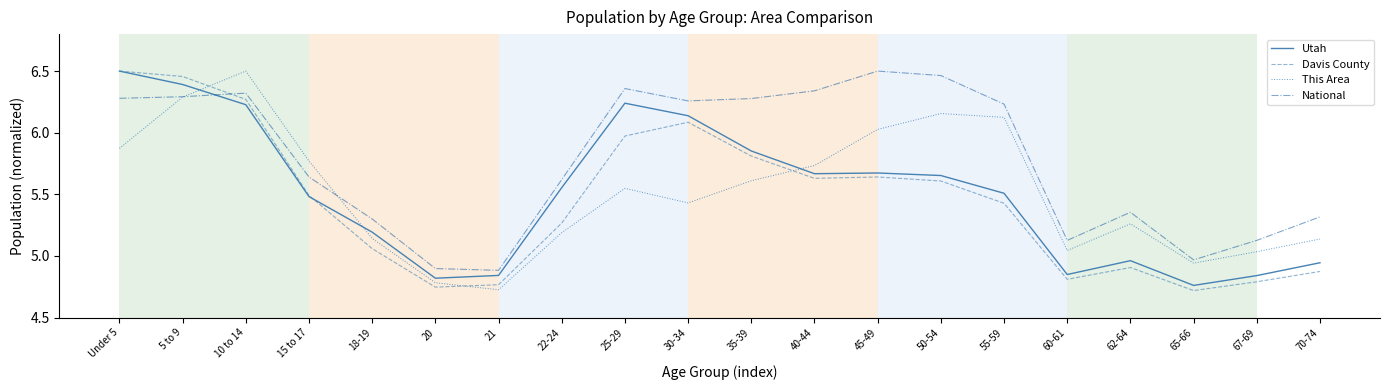

What is the sum of all Utah values?

110.1